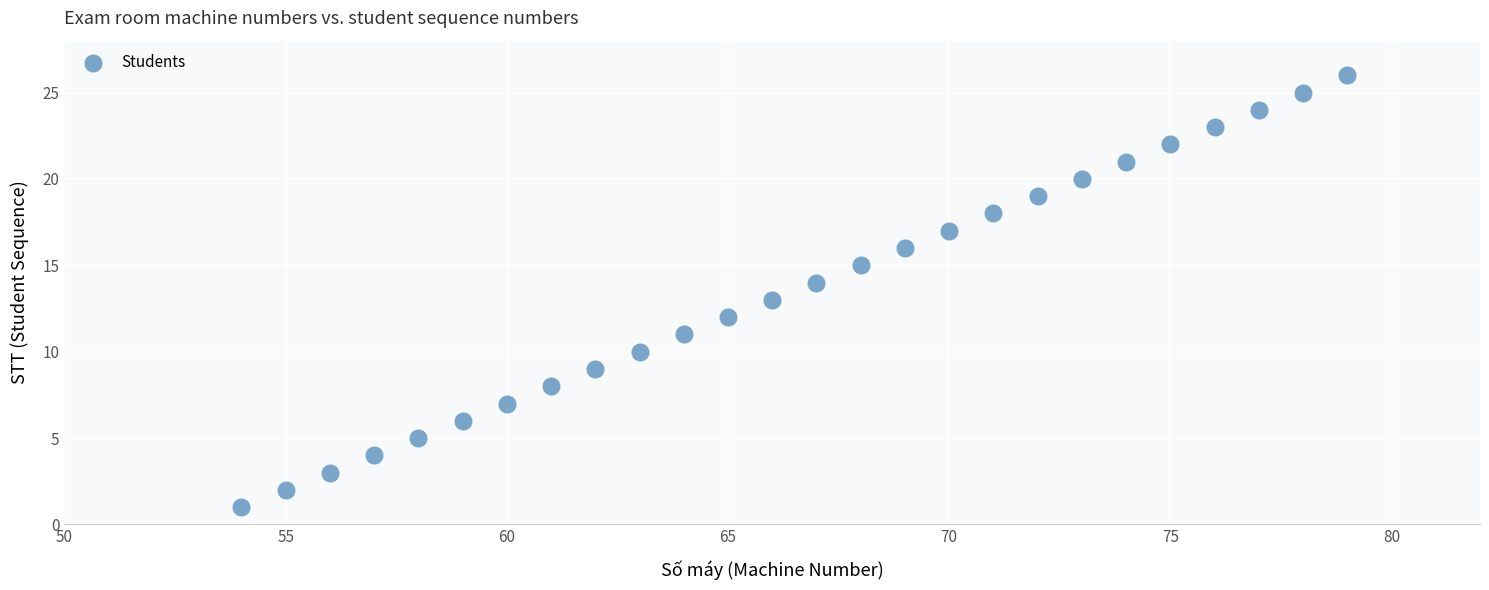

What is the range of Y values (max minus min)?

25